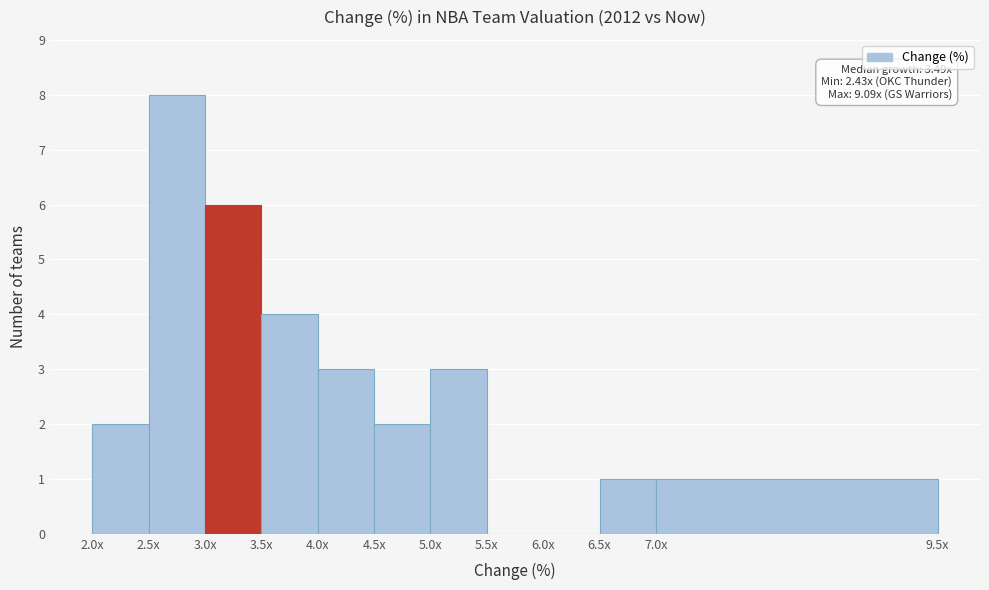

Reading right to left, list all the values displayed in this chart.

7.0x=1	6.5x=1	6.0x=0	5.5x=0	5.0x=3	4.5x=2	4.0x=3	3.5x=4	3.0x=6	2.5x=8	2.0x=2